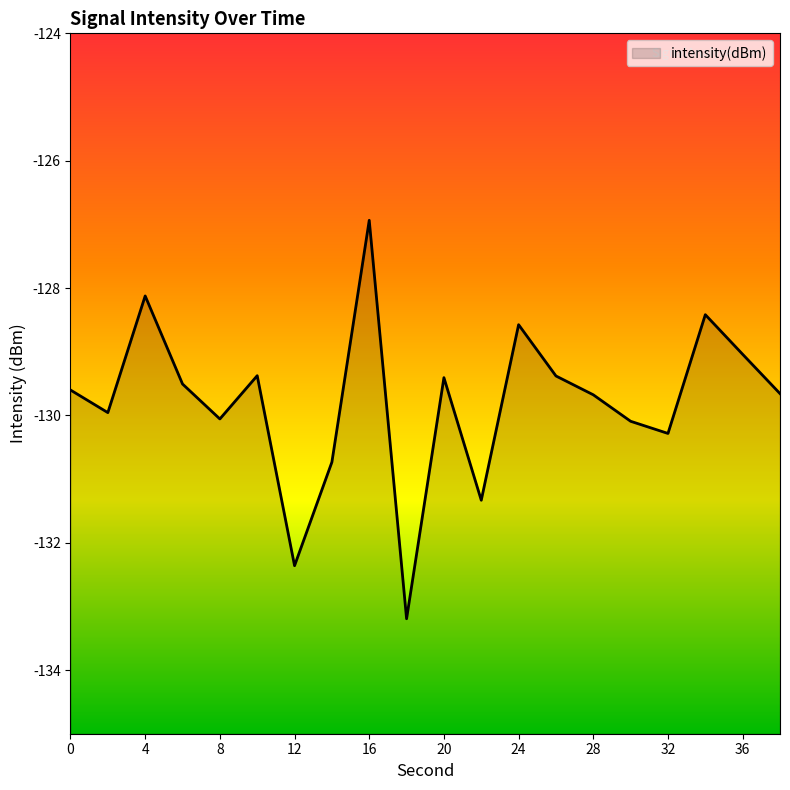

Rank the categories by value from lowest to highest.

18, 12, 22, 14, 32, 30, 8, 2, 28, 38, 0, 6, 20, 26, 10, 36, 24, 34, 4, 16